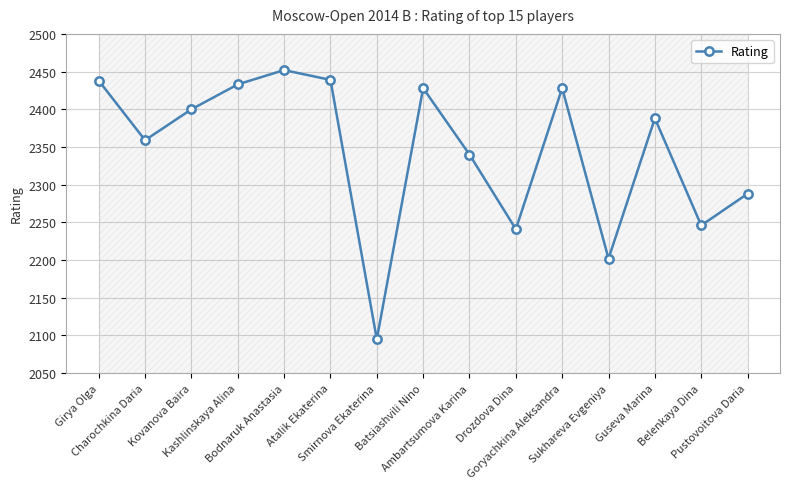

What value does the data have at Smirnova Ekaterina, to the nearest 50?

2100